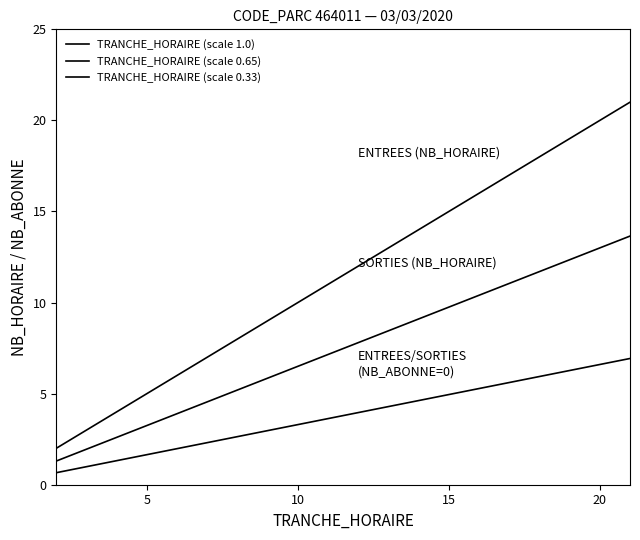

True or false: TRANCHE_HORAIRE (scale 1.0) has more than 0 points higher than both neighbors.

False